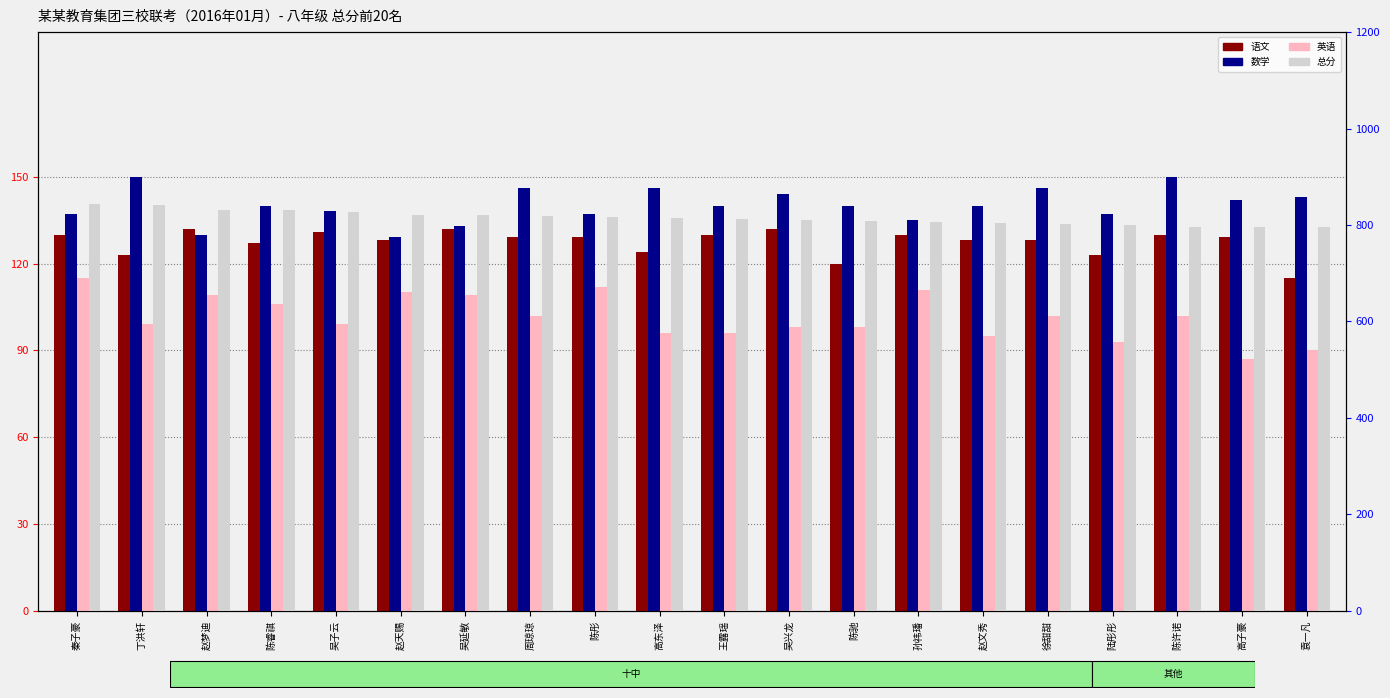

At which label is 总分 closest to 819?

周琼琼